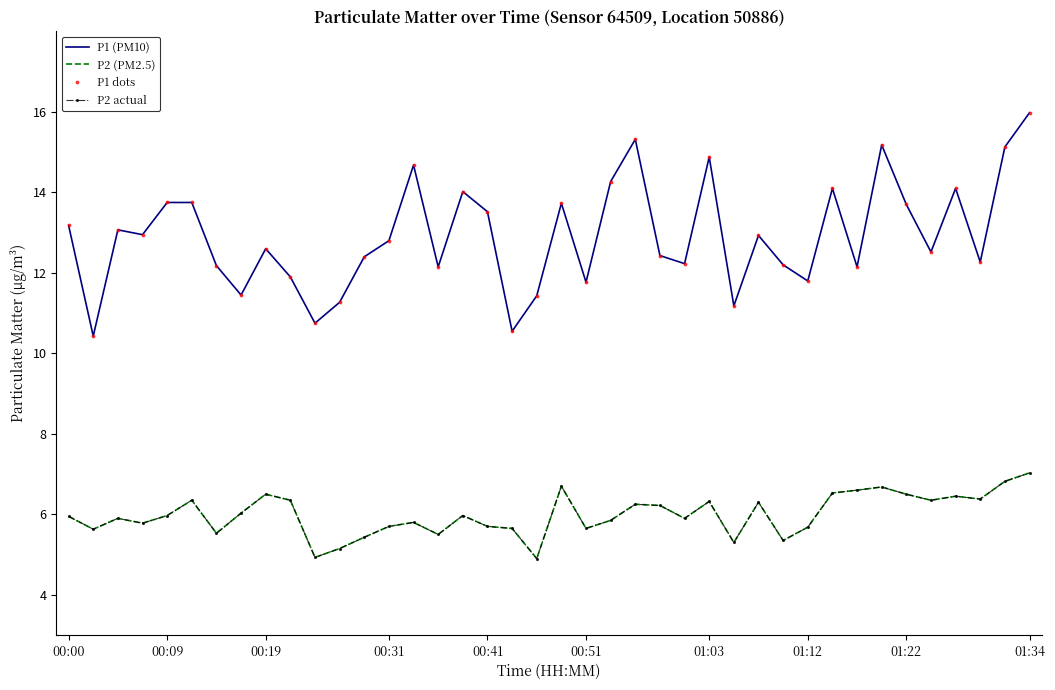

True or false: P1 dots and P2 actual cross at least once.

False